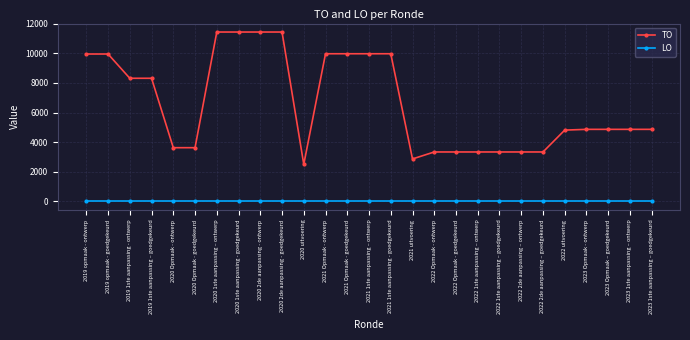

How many lines are shown in the chart?

2